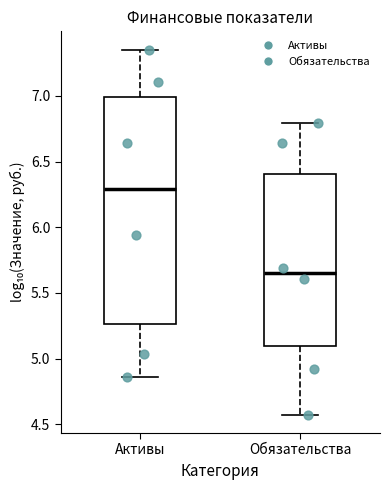

Reading left to right, transcribe this box plot: for each box, give where its median line is, the range the box spans, and where its two whiskers end, as read against the y-axis. The values are not printed on the chart, so give them approximately, as read against the axis.

Активы: median 6.30, box 5.25 to 7.00, whiskers 4.85 to 7.35
Обязательства: median 5.65, box 5.10 to 6.40, whiskers 4.55 to 6.80